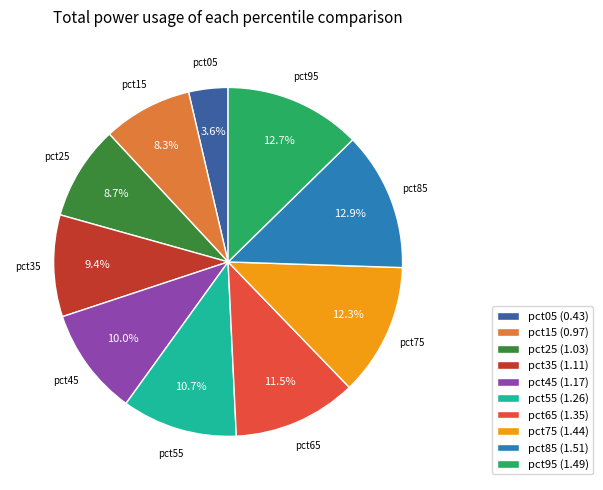

Does any single category account for the majority?

No